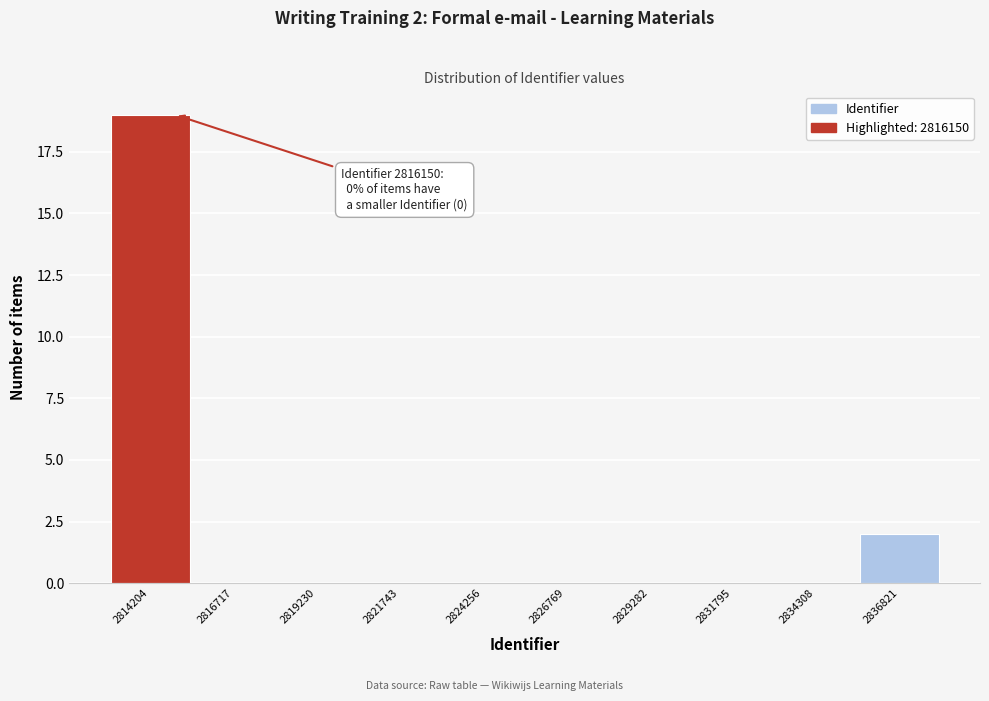

Reading left to right, what are all the values shown in this chart?

2814204=19	2816717=0	2819230=0	2821743=0	2824256=0	2826769=0	2829282=0	2831795=0	2834308=0	2836821=2